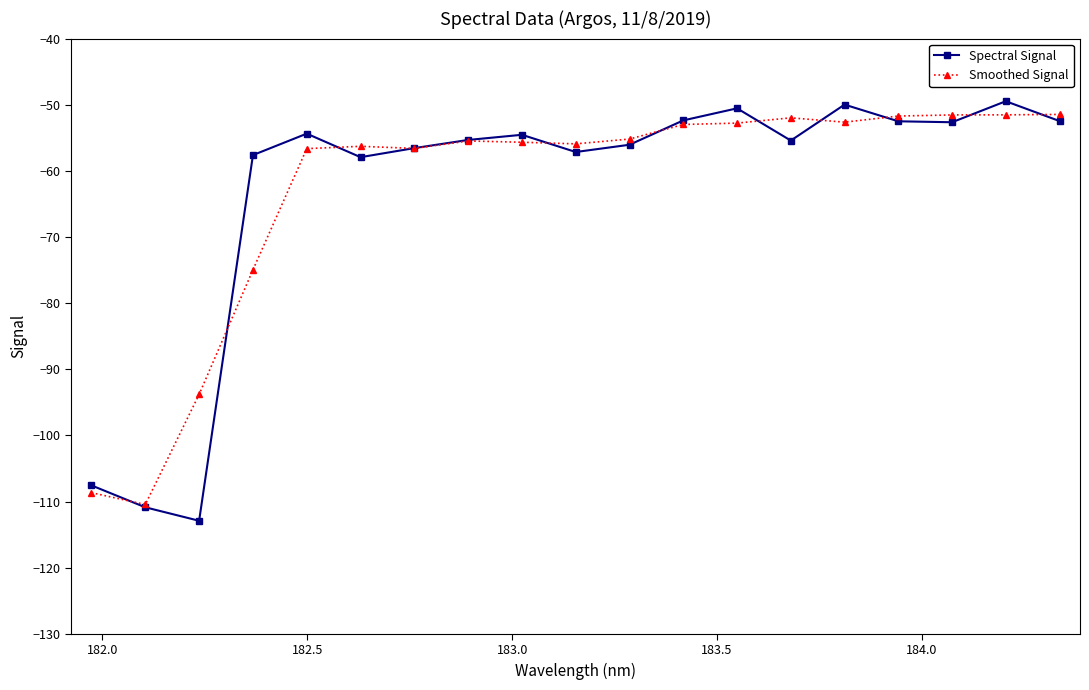

What is the lowest value of the Smoothed Signal series?

-110.4